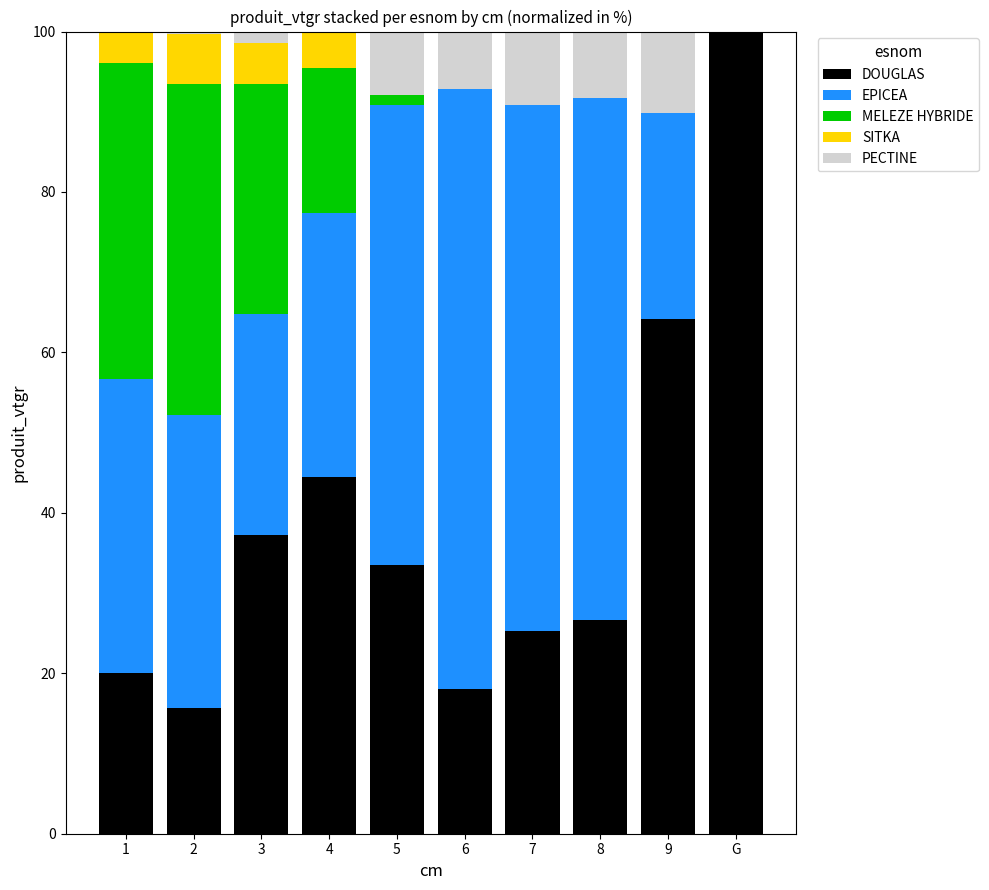

What is the highest value of the DOUGLAS series?

100.0